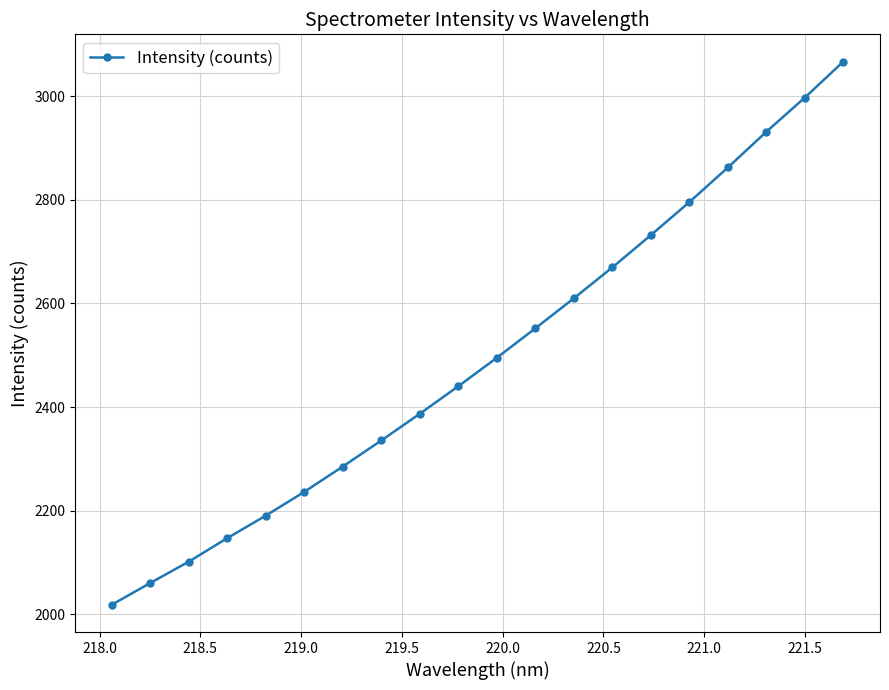

True or false: the data has more than 1 interior local peaks.

False